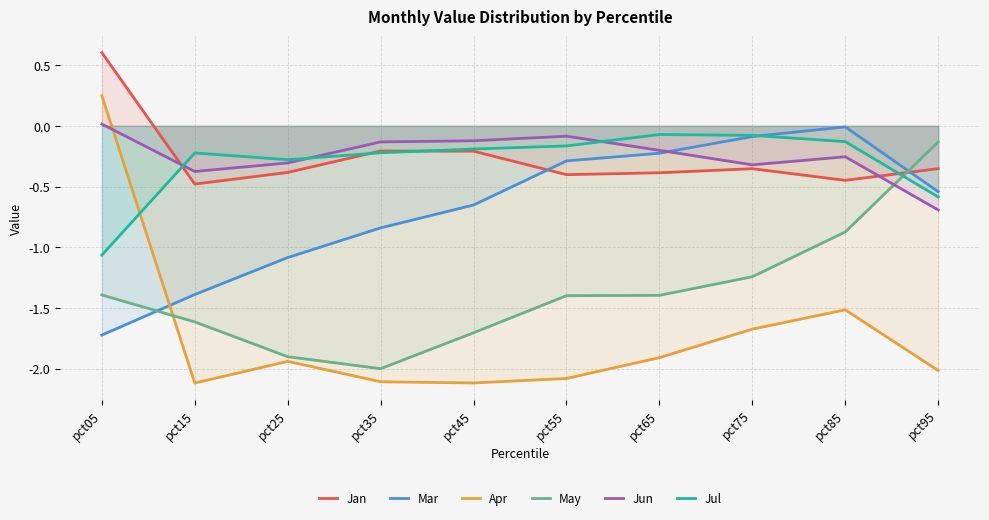

What is the total value across all series at pct15?

-6.2